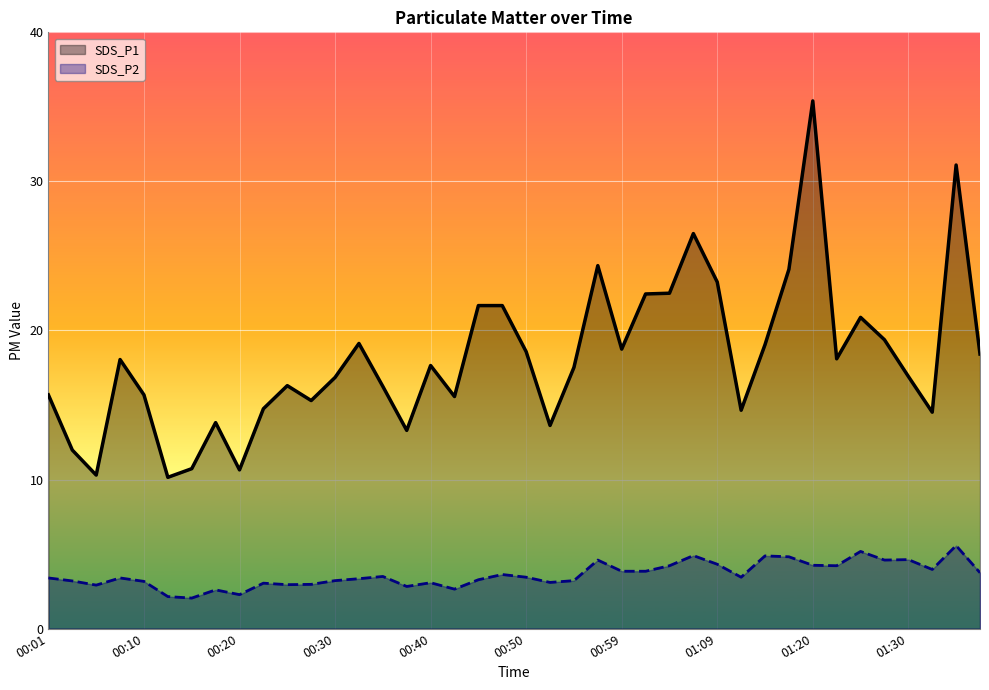

What is the highest value of the SDS_P1 series?

35.4